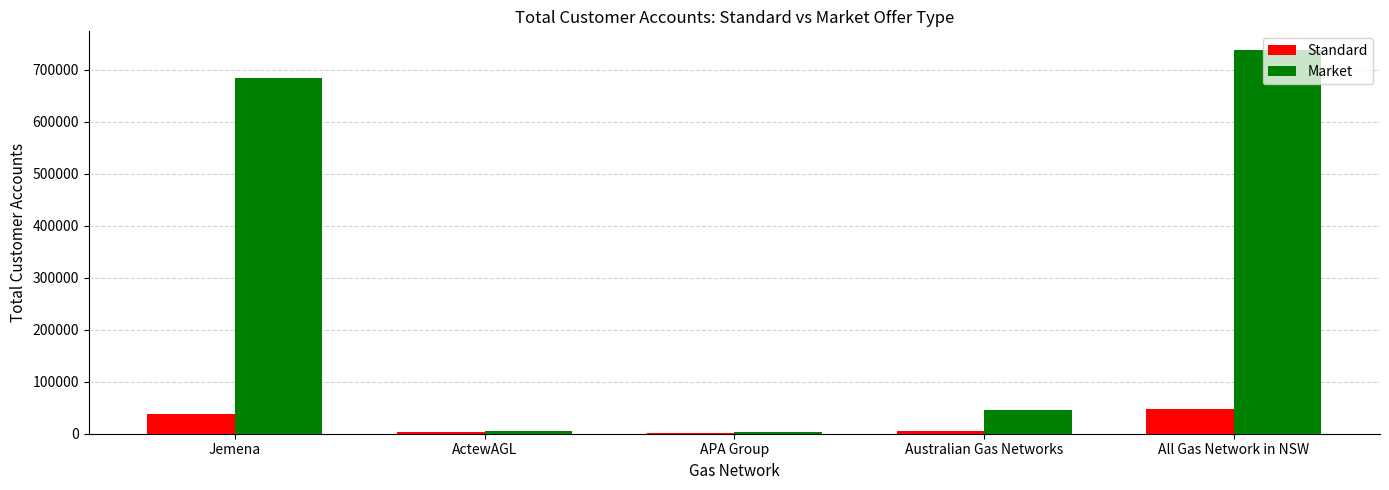

How many distinct data groups are displayed?

2